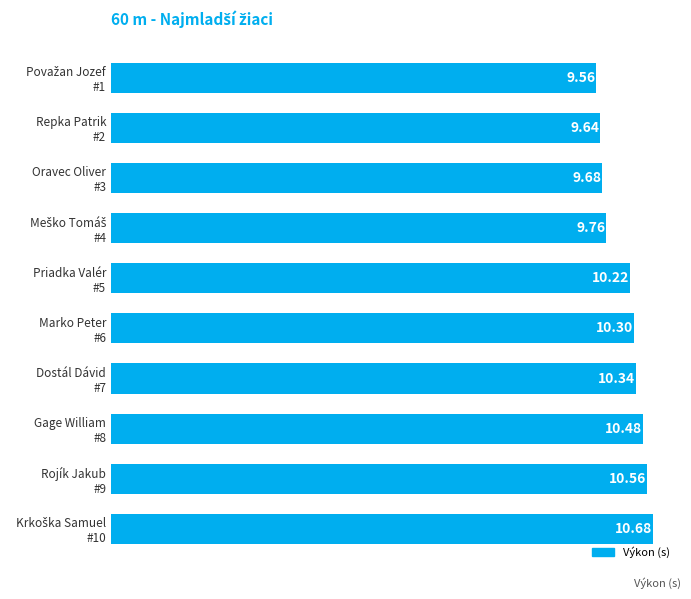

What is the difference between the maximum and minimum values?

1.1